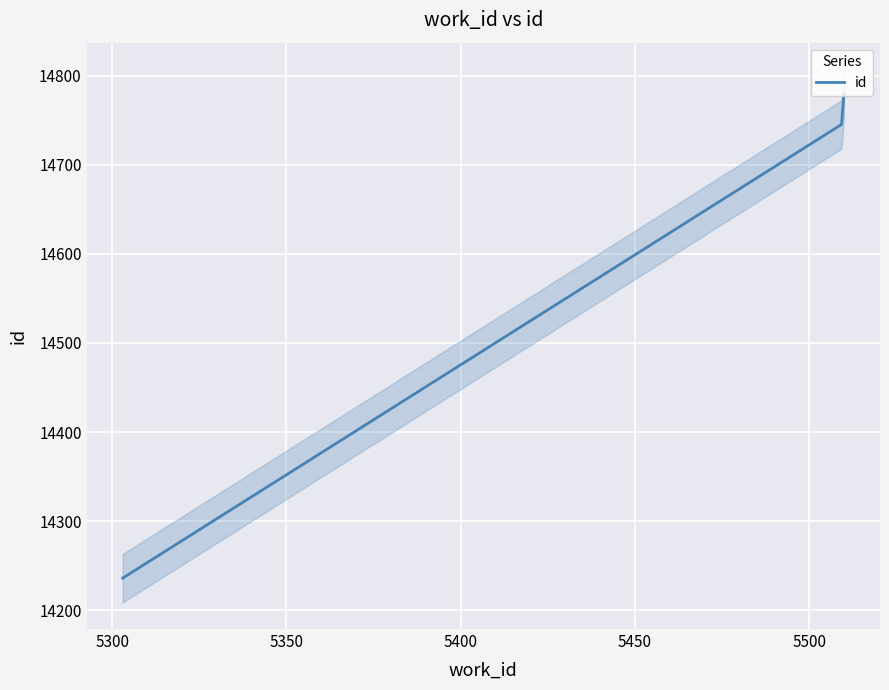

What is the maximum value for id?

14780.0